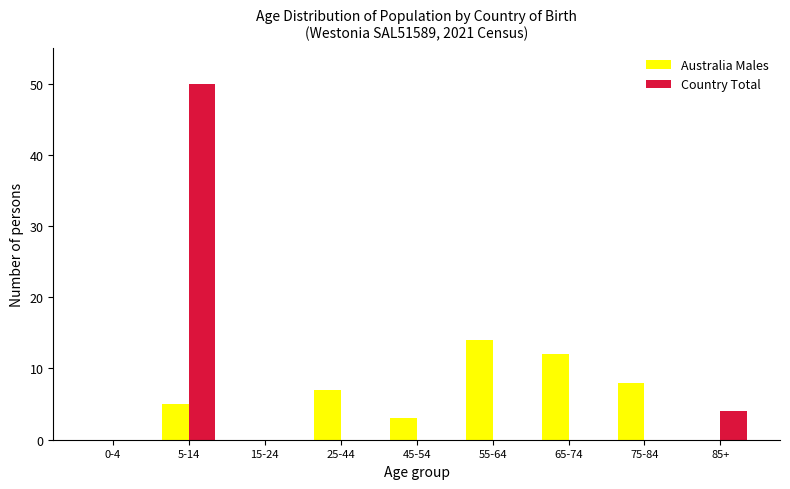

Reading left to right, list all the values displayed in this chart.

Australia Males: 0-4=0	5-14=5	15-24=0	25-44=7	45-54=3	55-64=14	65-74=12	75-84=8	85+=0
Country Total: 0-4=0	5-14=50	15-24=0	25-44=0	45-54=0	55-64=0	65-74=0	75-84=0	85+=4